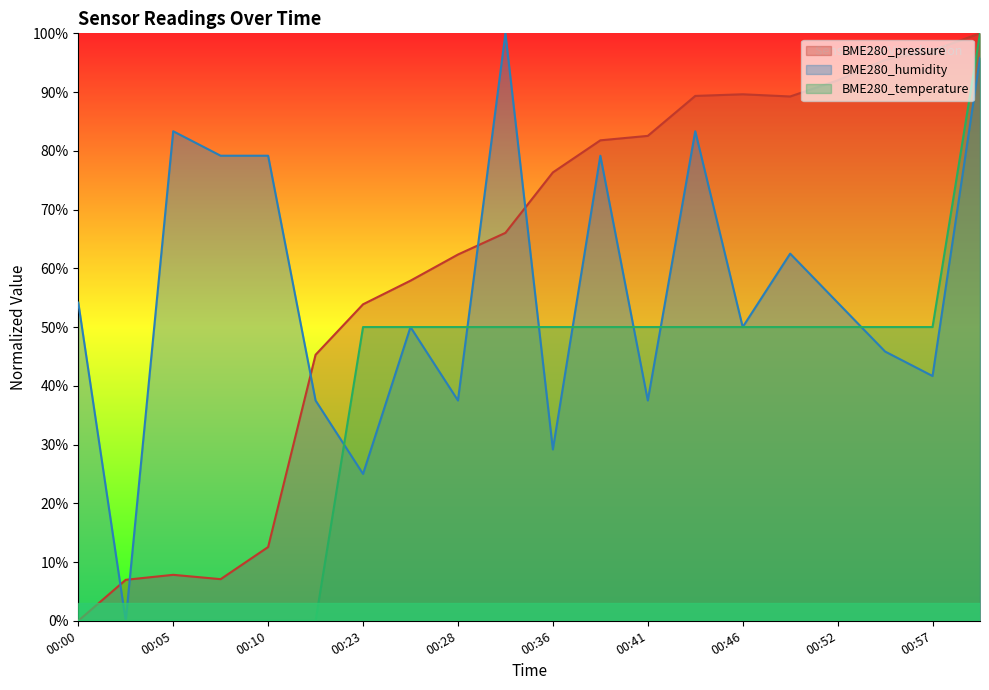

What is the value of the BME280_temperature point at the 20th from the left?

100.0